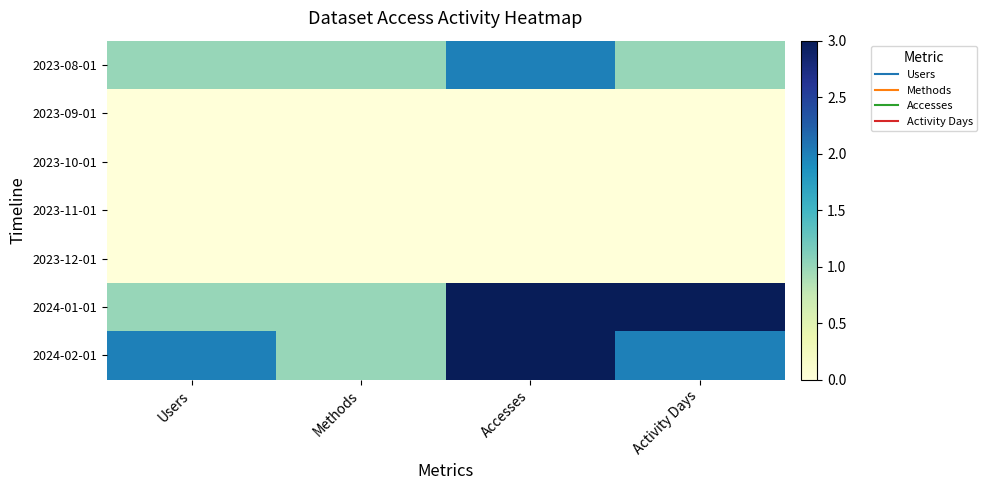

Rank the series at Accesses from lowest to highest value.

2023-09-01, 2023-10-01, 2023-11-01, 2023-12-01, 2023-08-01, 2024-01-01, 2024-02-01